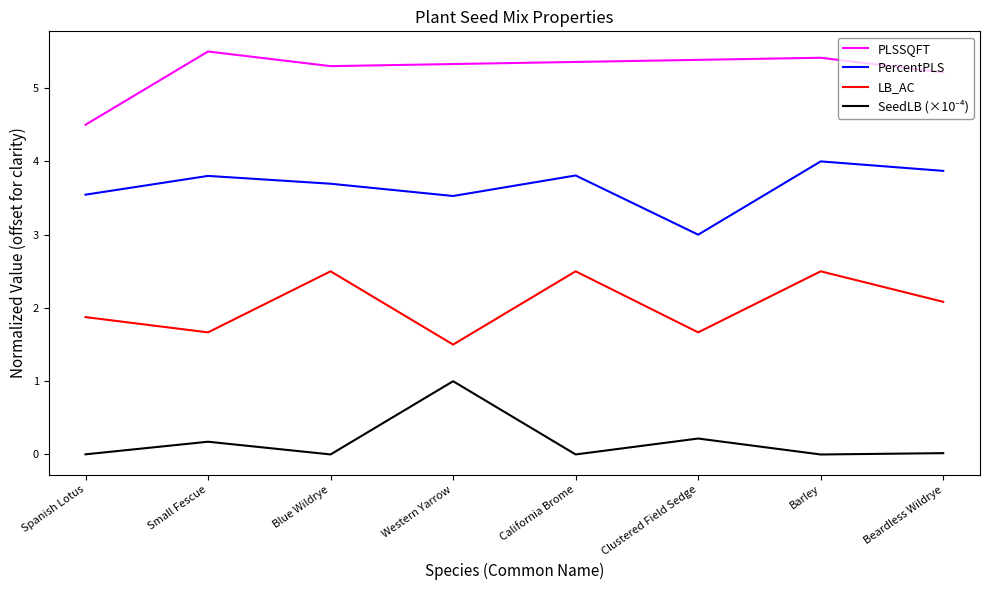

What is the sum of all PercentPLS values?

29.2